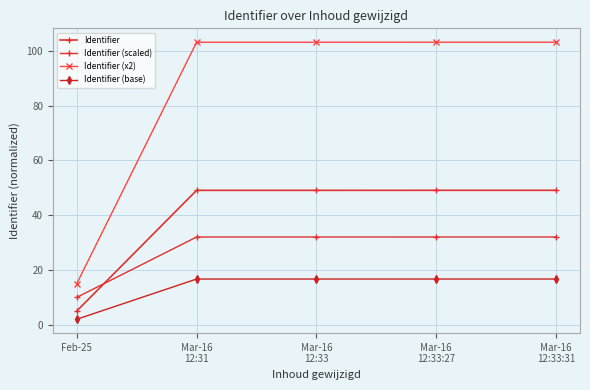

What is the minimum value shown in the chart?

2.0